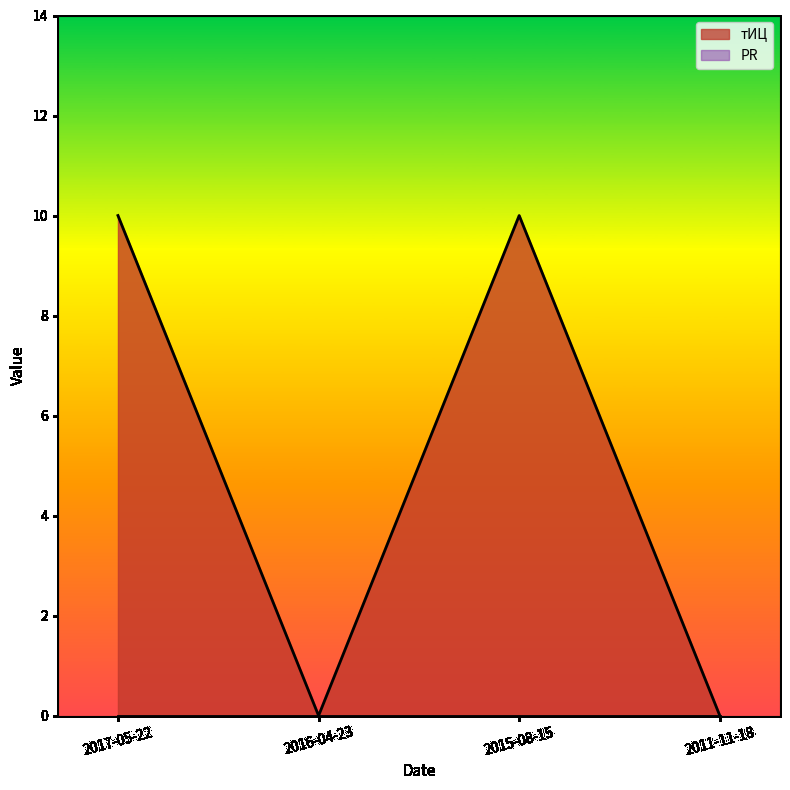

The chart shows a value of 4 at 2017-05-22. True or false?

False